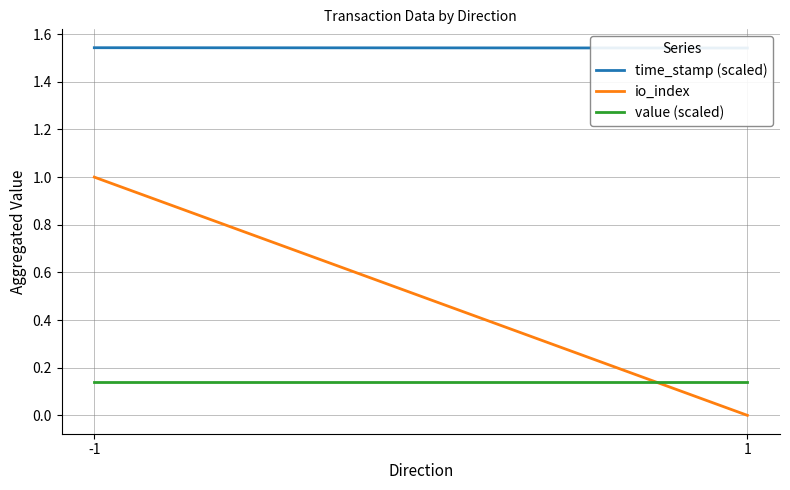

At how many categories does at least one series exceed 0?

2